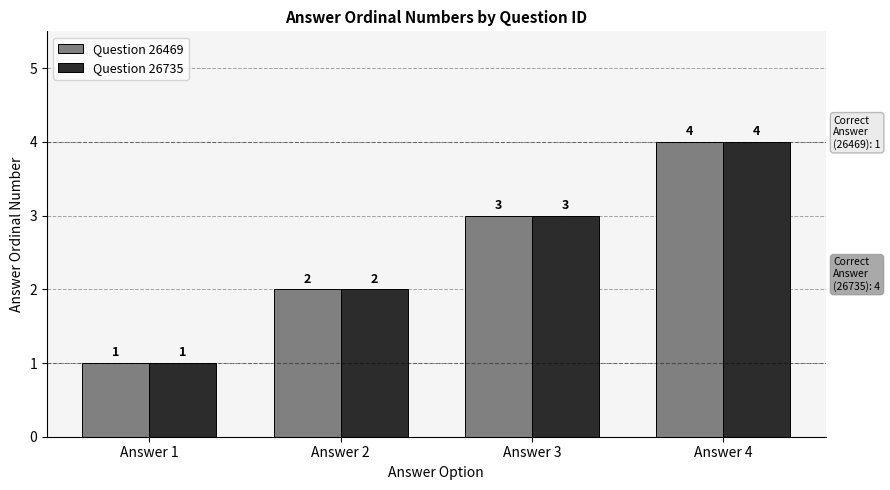

Is the value of Question 26469 at Answer 1 greater than the value of Question 26735 at Answer 4?

No